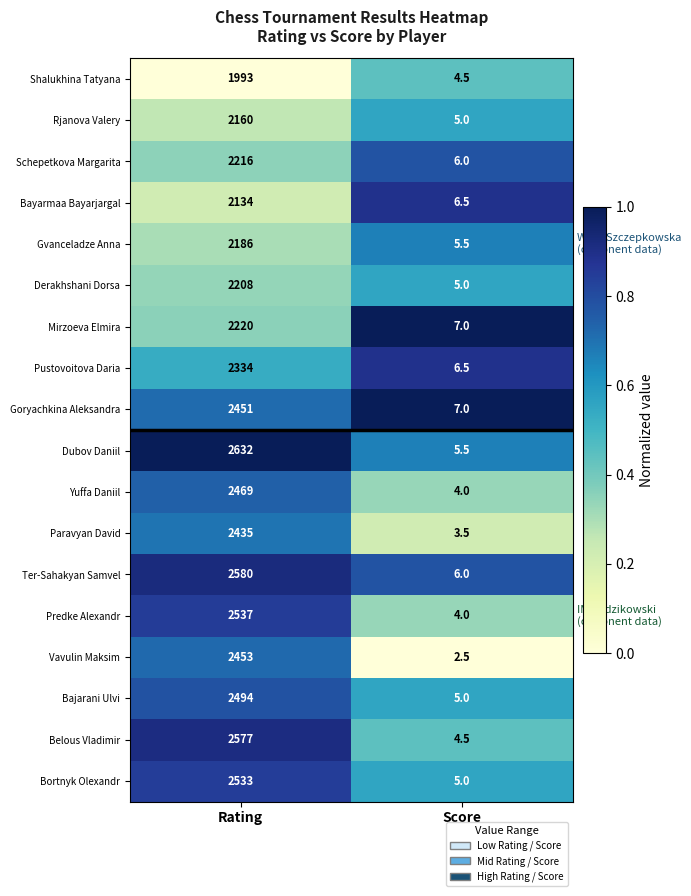

What is the difference between the Shalukhina Tatyana values at Score and Rating?

1988.5